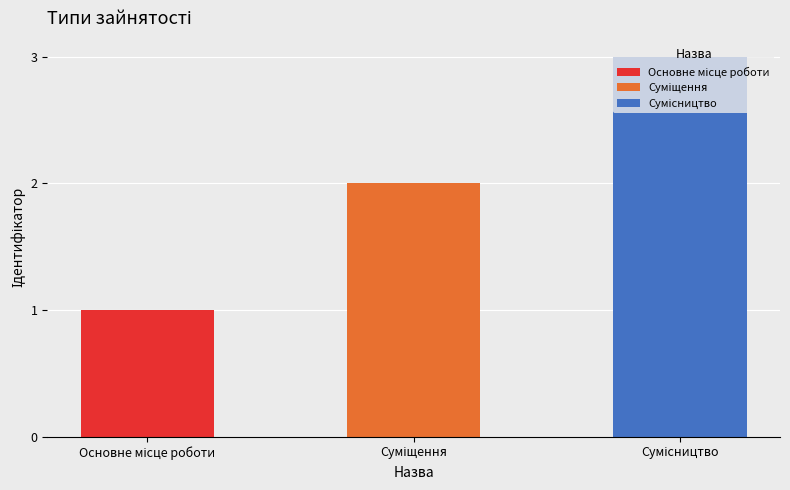

Between Сумісництво and Основне місце роботи, which is larger?

Сумісництво